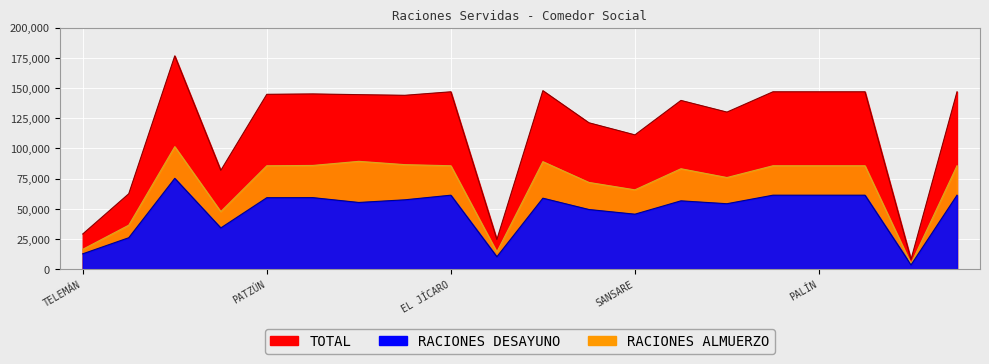

In RACIONES DESAYUNO, how many points are higher than both neighbors (excluding endpoints)?

5